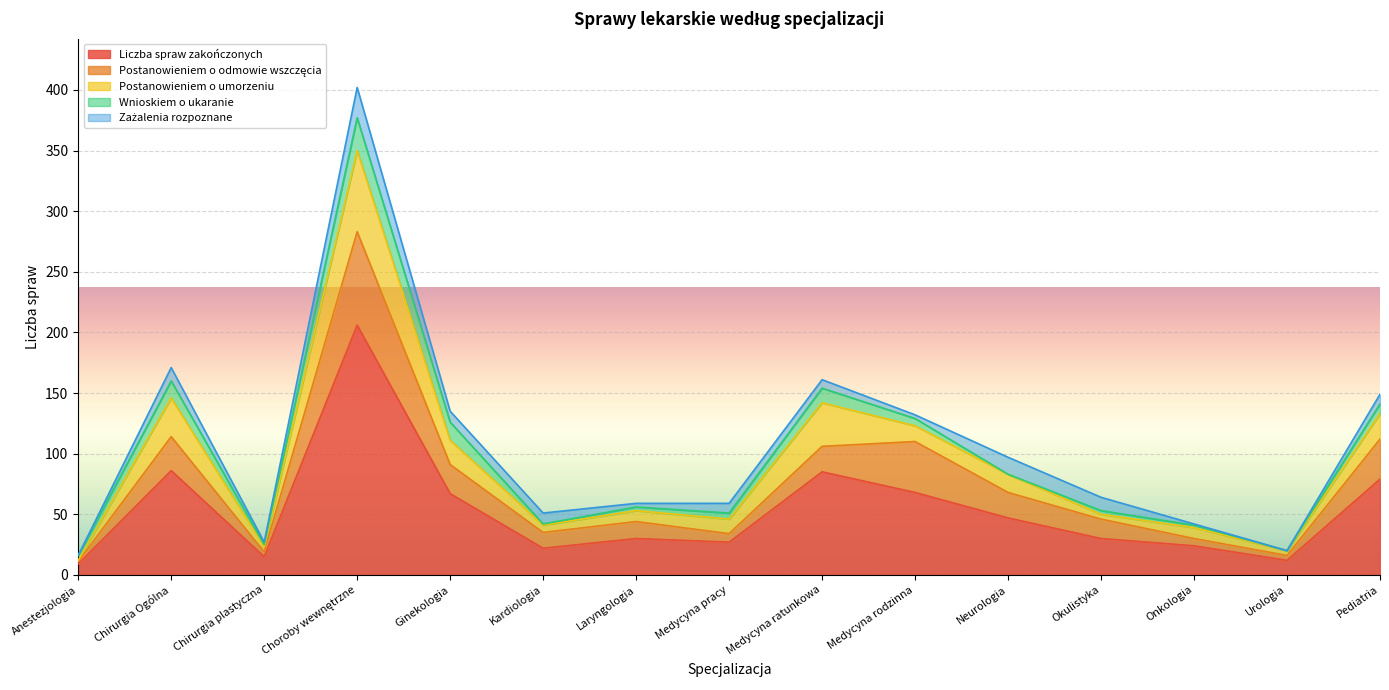

Where does the Wnioskiem o ukaranie series first go above 4?

Chirurgia Ogólna